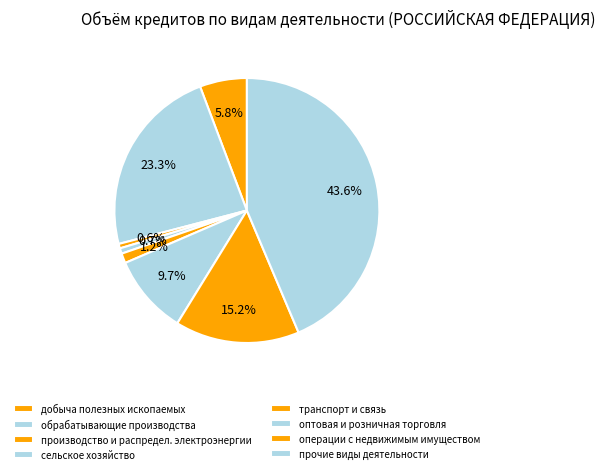

Does прочие виды деятельности represent more than half of the total?

No